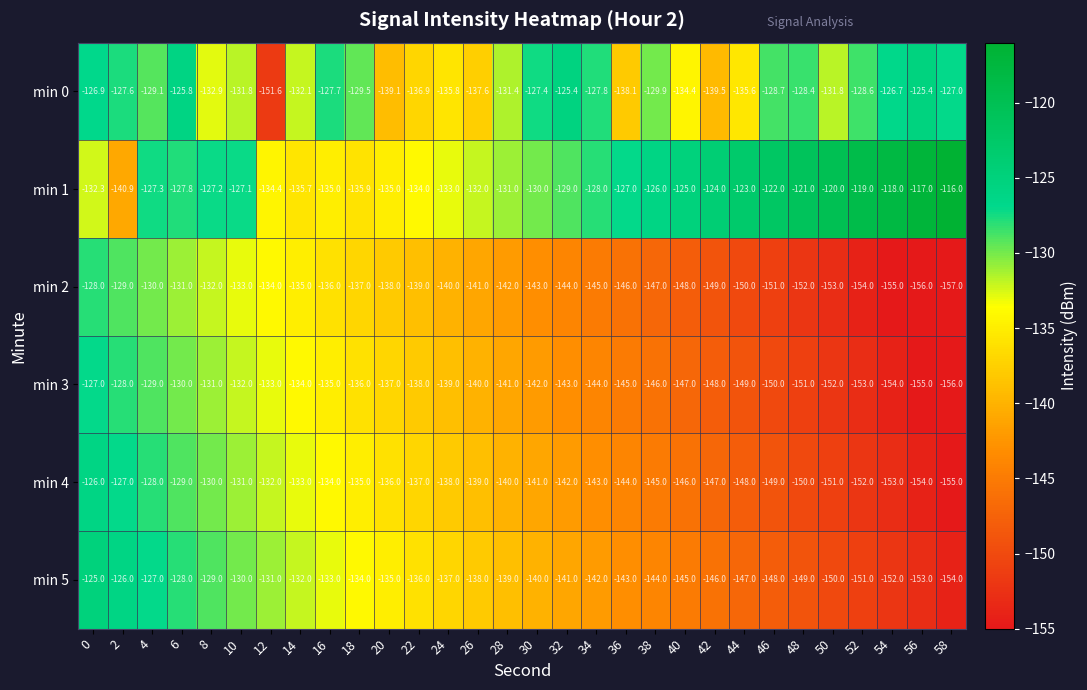

How many distinct data groups are displayed?

6